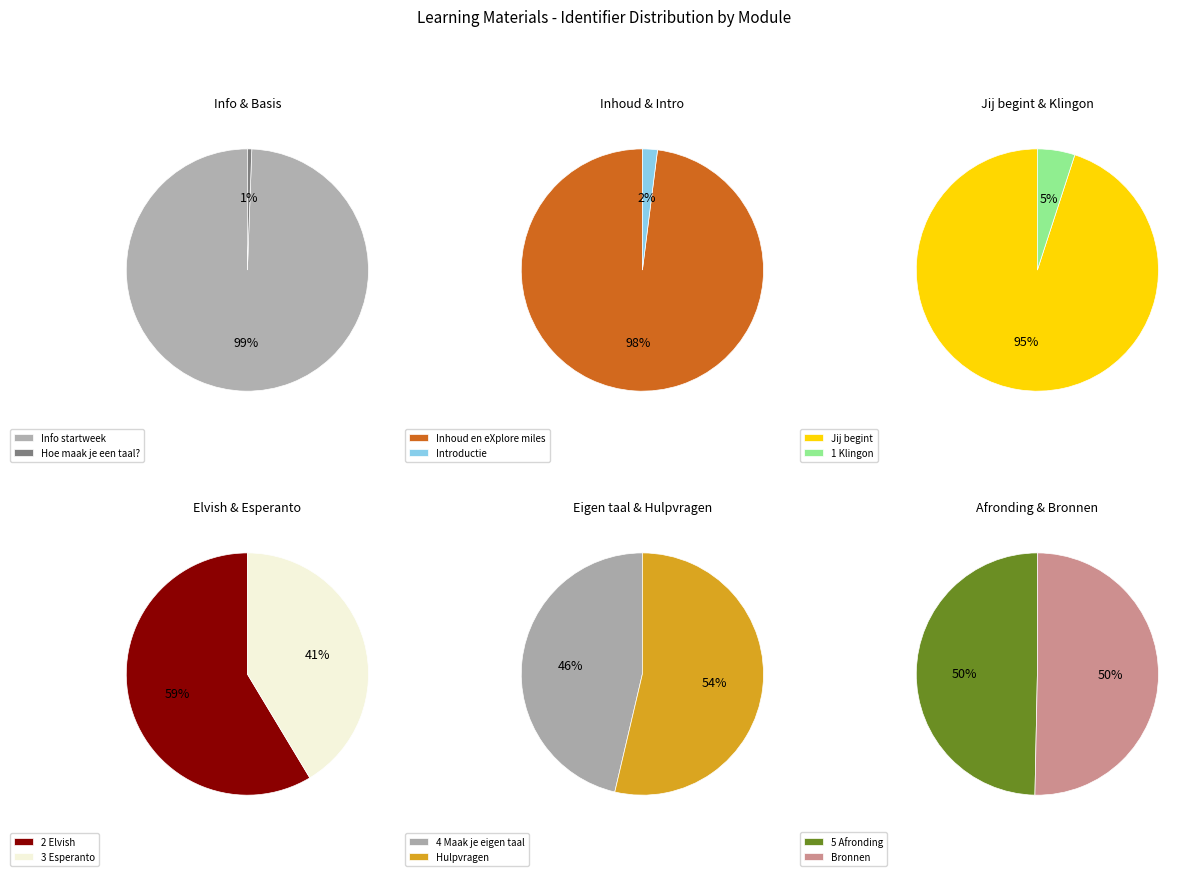

How many slices are in this pie chart?

12